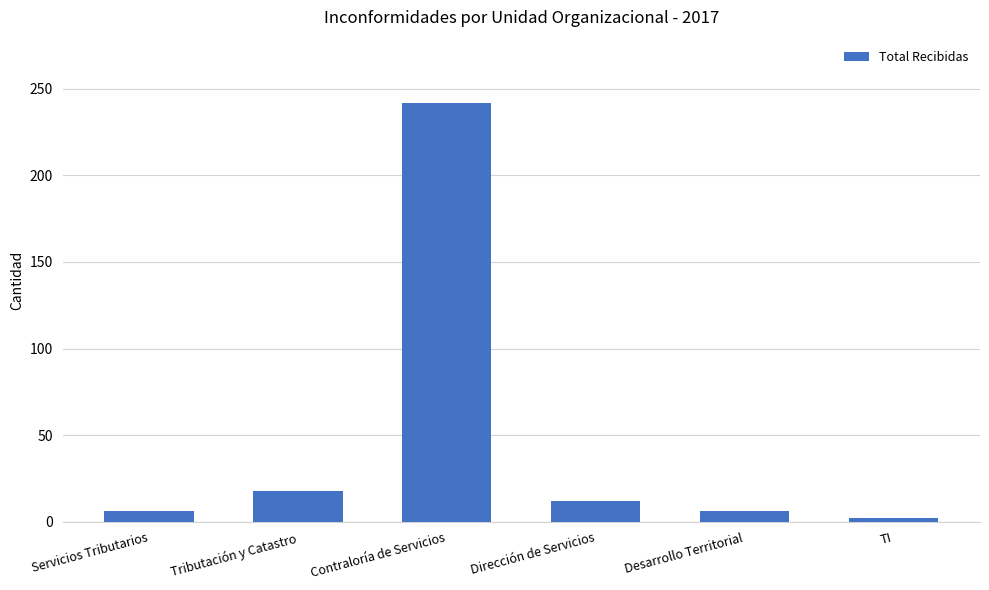

What is the approximate value at Dirección de Servicios?

12